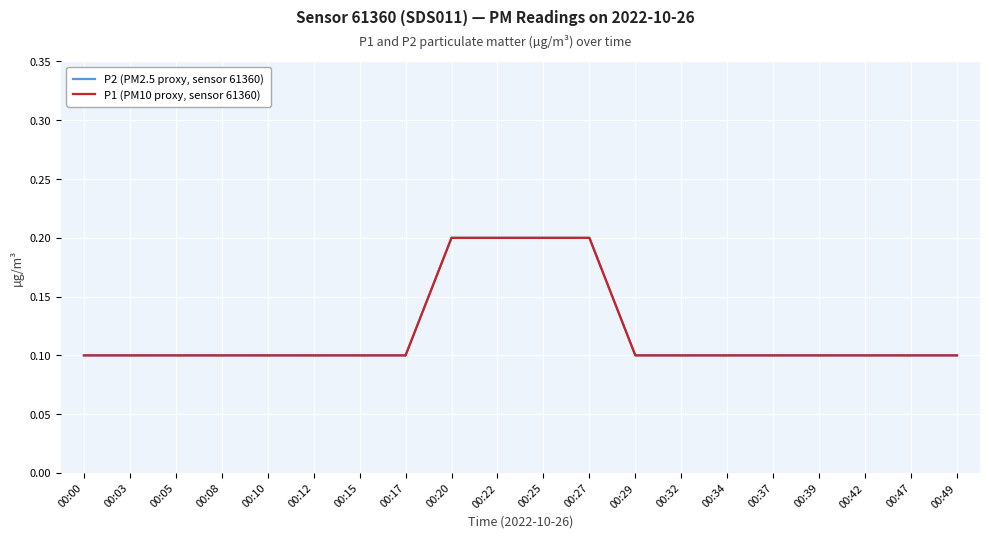

Which series has the widest spread of values?

P2 (PM2.5 proxy, sensor 61360)